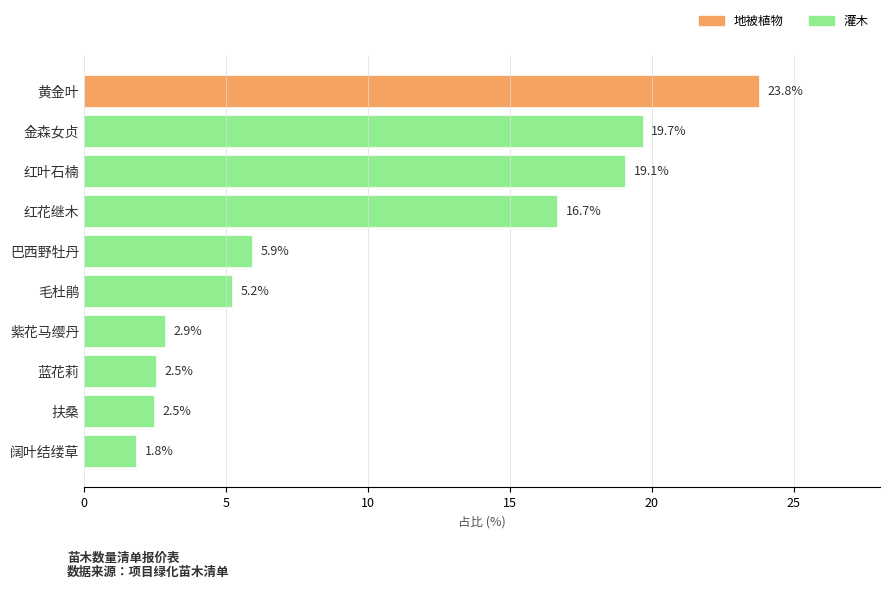

Reading bottom to top, transcribe all the data shown in this chart.

阔叶结缕草=1.8	扶桑=2.5	蓝花莉=2.5	紫花马缨丹=2.9	毛杜鹃=5.2	巴西野牡丹=5.9	红花继木=16.7	红叶石楠=19.1	金森女贞=19.7	黄金叶=23.8